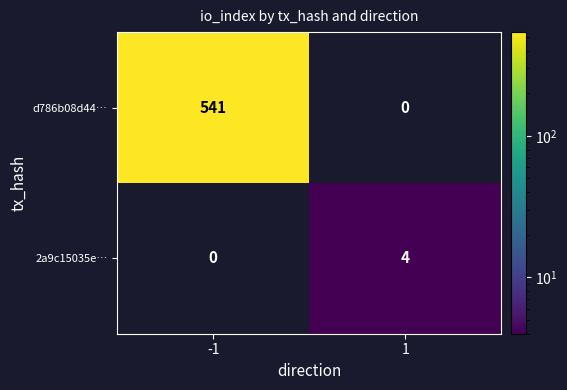

What is the total value across all series at -1?

541